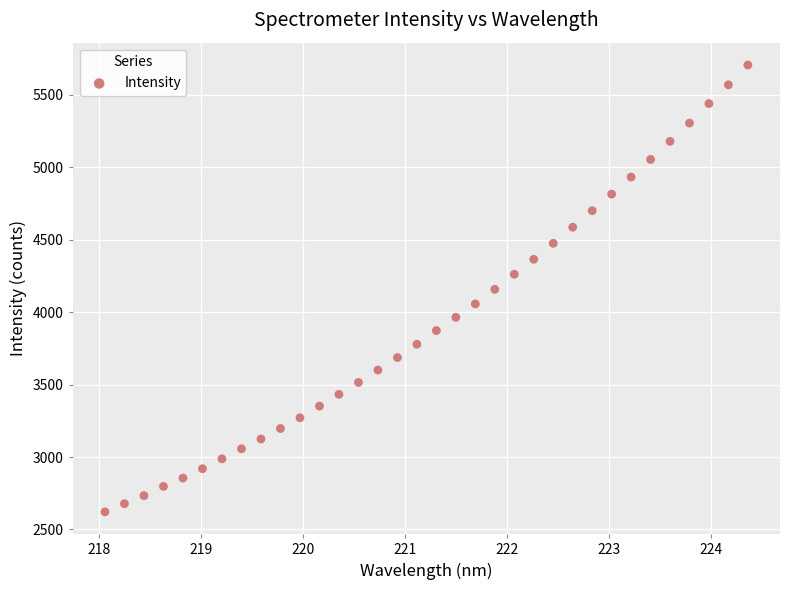

What is the range of X values (max minus min)?

6.3